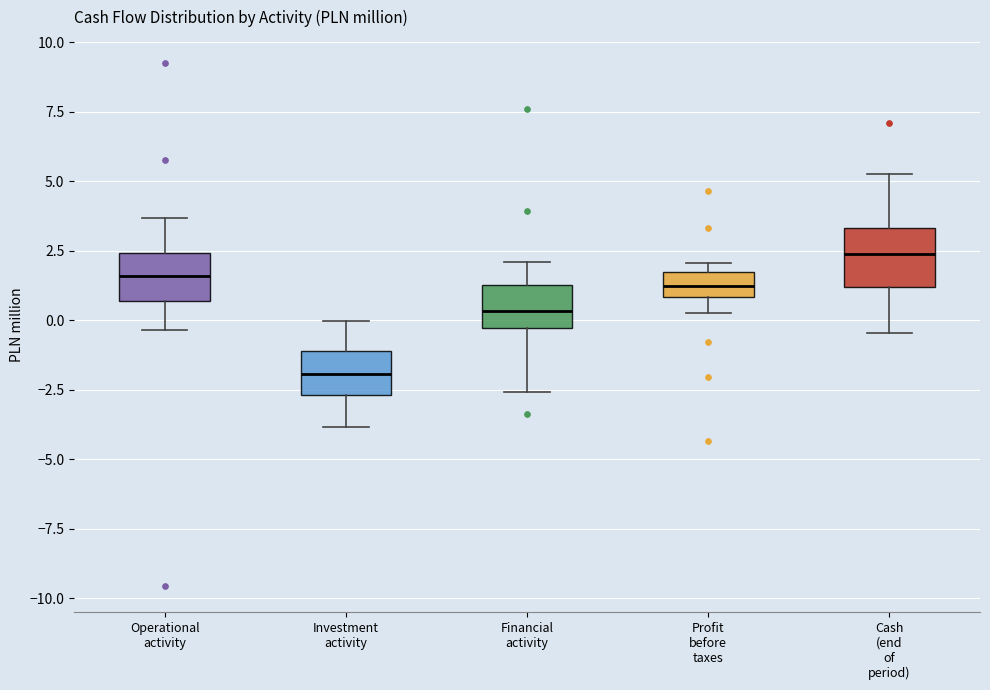

Reading left to right, transcribe this box plot: for each box, give where its median line is, the range the box spans, and where its two whiskers end, as read against the y-axis. The values are not printed on the chart, so give them approximately, as read against the axis.

Operational activity: median 1.5, box 0.5 to 2.5, whiskers -0.5 to 3.5
Investment activity: median -2.0, box -2.5 to -1.0, whiskers -4.0 to 0.0
Financial activity: median 0.5, box -0.5 to 1.5, whiskers -2.5 to 2.0
Profit before taxes: median 1.0 (inside the box), box 1.0 to 1.5, whiskers 0.5 to 2.0
Cash (end of period): median 2.5, box 1.0 to 3.5, whiskers -0.5 to 5.5